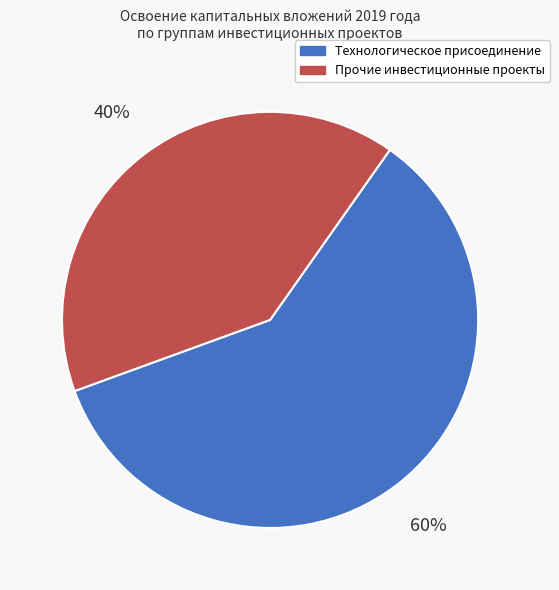

Is the sum of Технологическое присоединение and Прочие инвестиционные проекты greater than half?

Yes